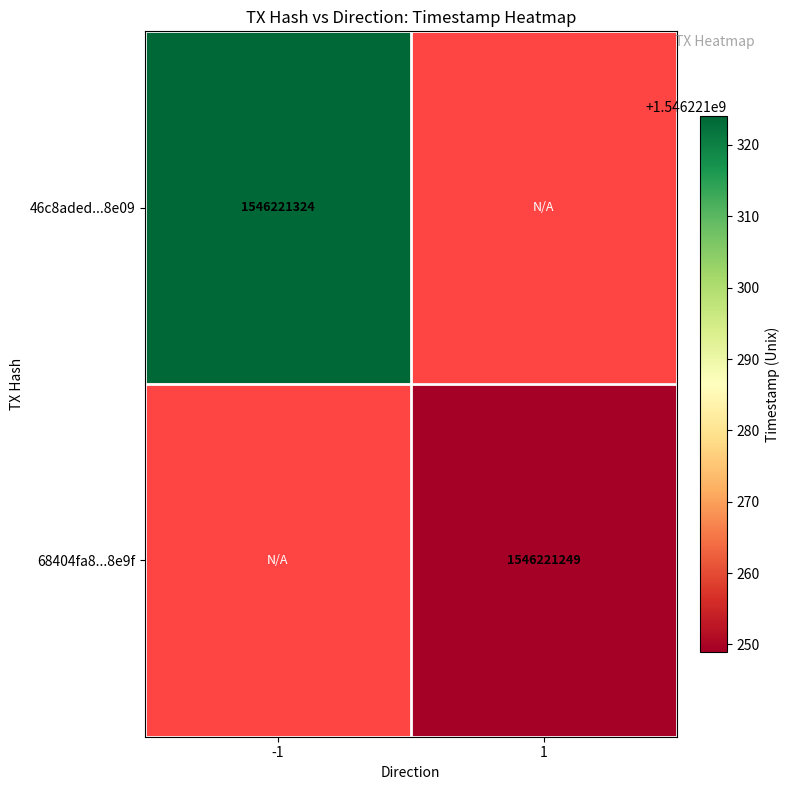

What is the difference between the 46c8aded6cb067a896edfe2f29f48ac792b5e09 values at direction and time_stamp?

1546221325